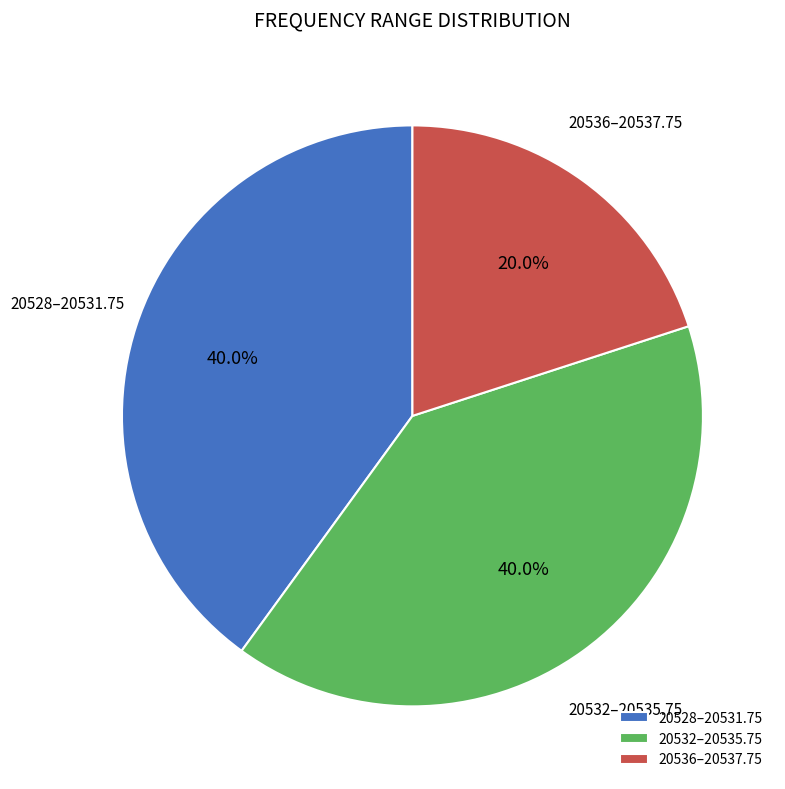

Combined, do 20536–20537.75 and 20528–20531.75 account for over 50%?

Yes